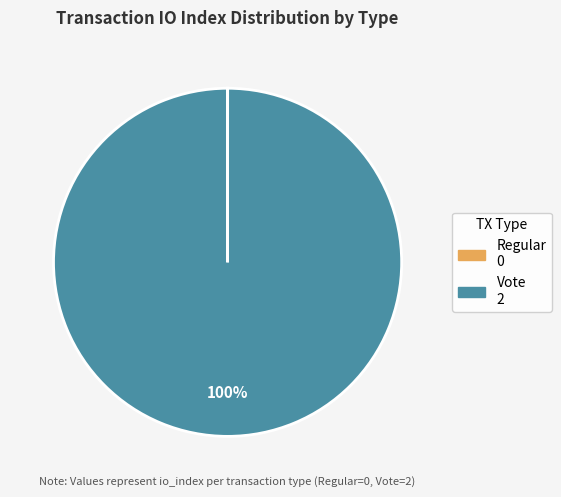

The Vote slice represents 100% of the pie. True or false?

True